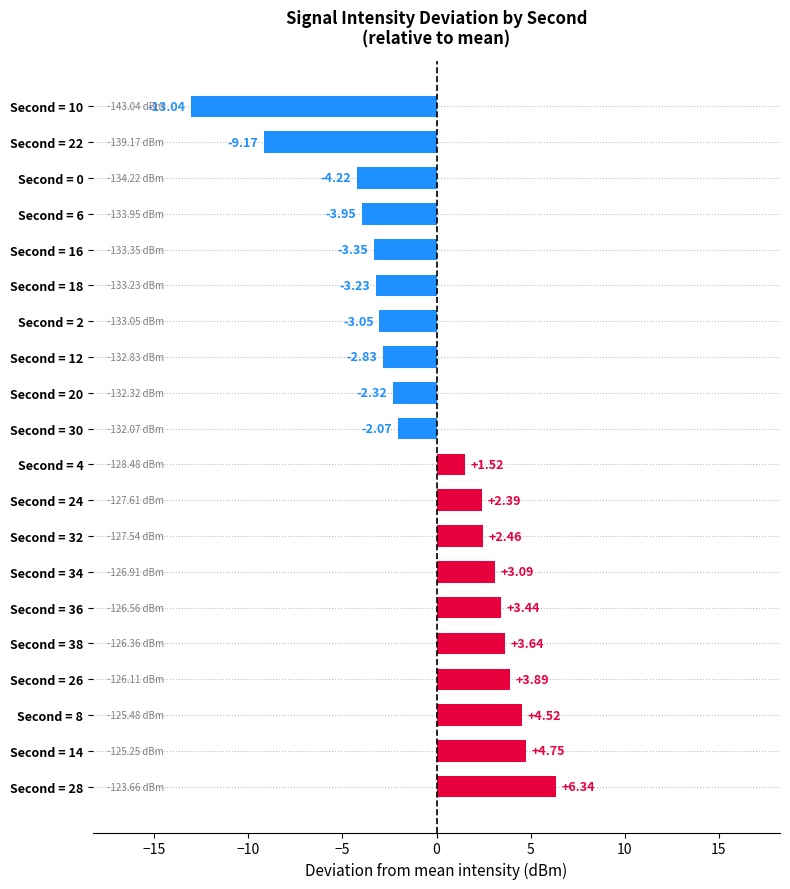

Between Second = 22 and Second = 8, which is larger?

Second = 8